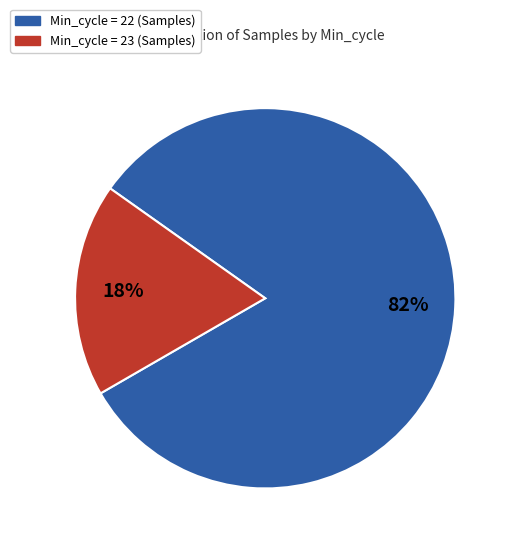

Is there a majority slice in this chart?

Yes